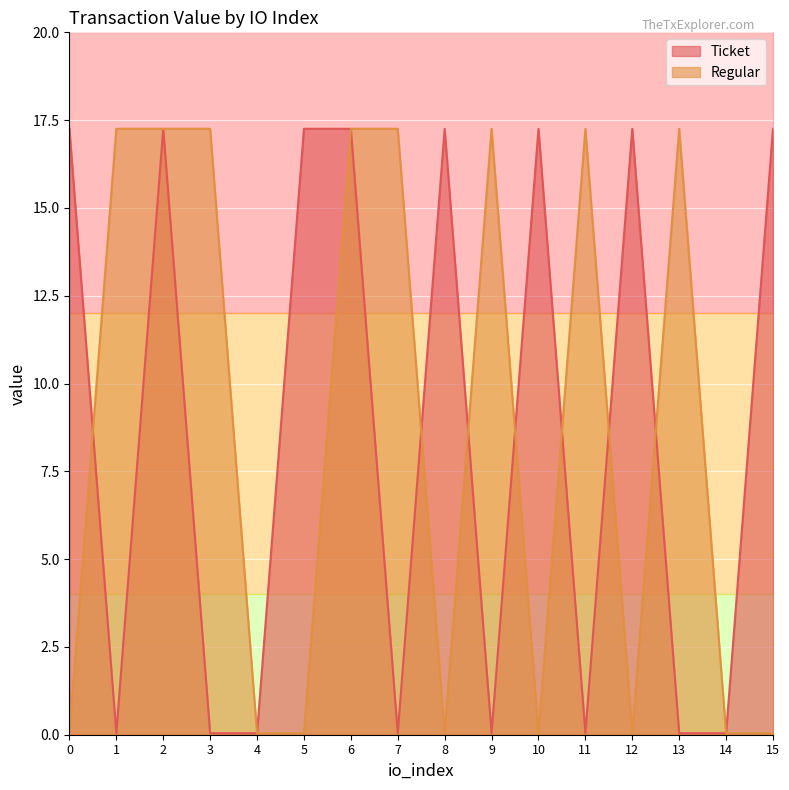

How many distinct data groups are displayed?

2